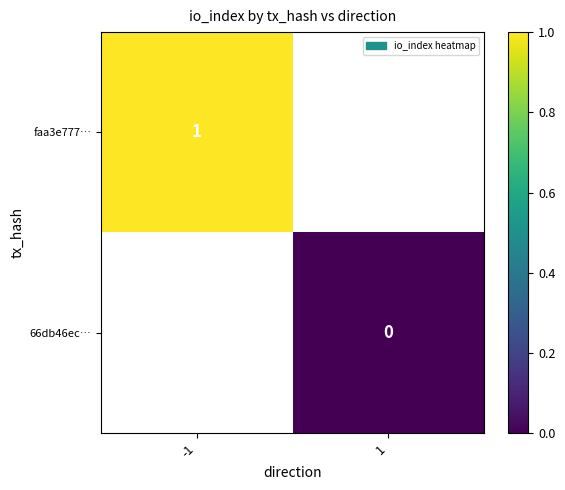

True or false: 66db46ec… has a value of 0.0 at 1.

True